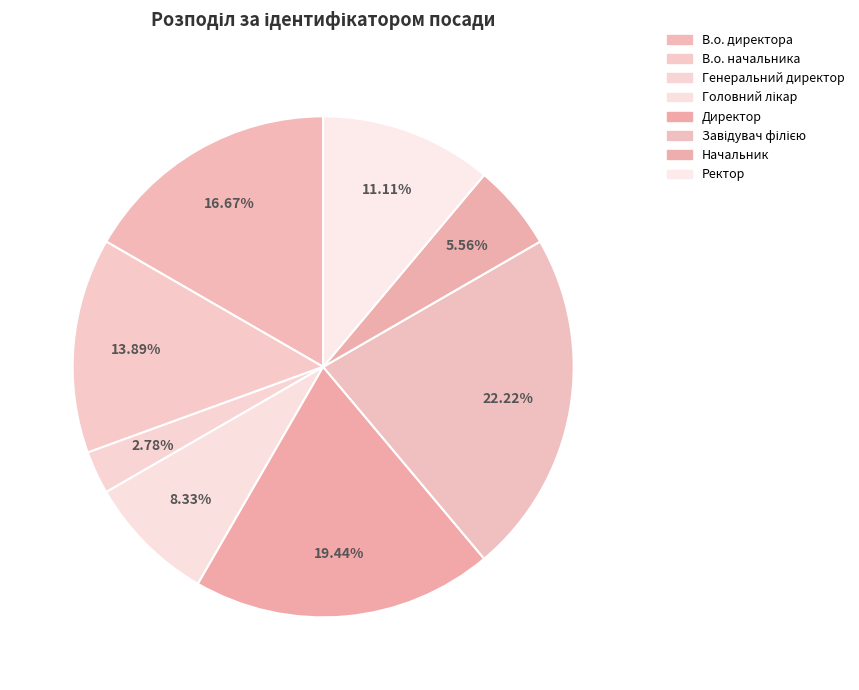

To the nearest percent, what percentage of the pie is Ректор?

11%